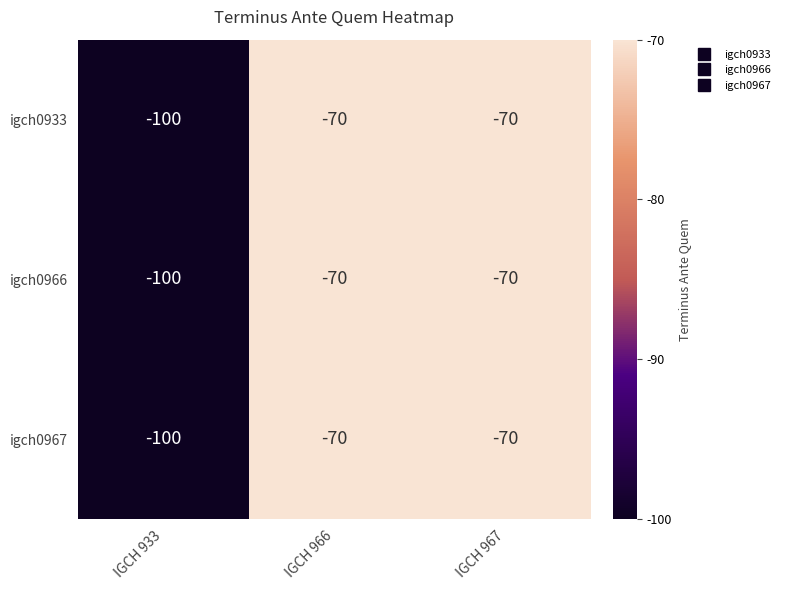

What is the difference between the igch0966 values at IGCH 966 and IGCH 933?

30